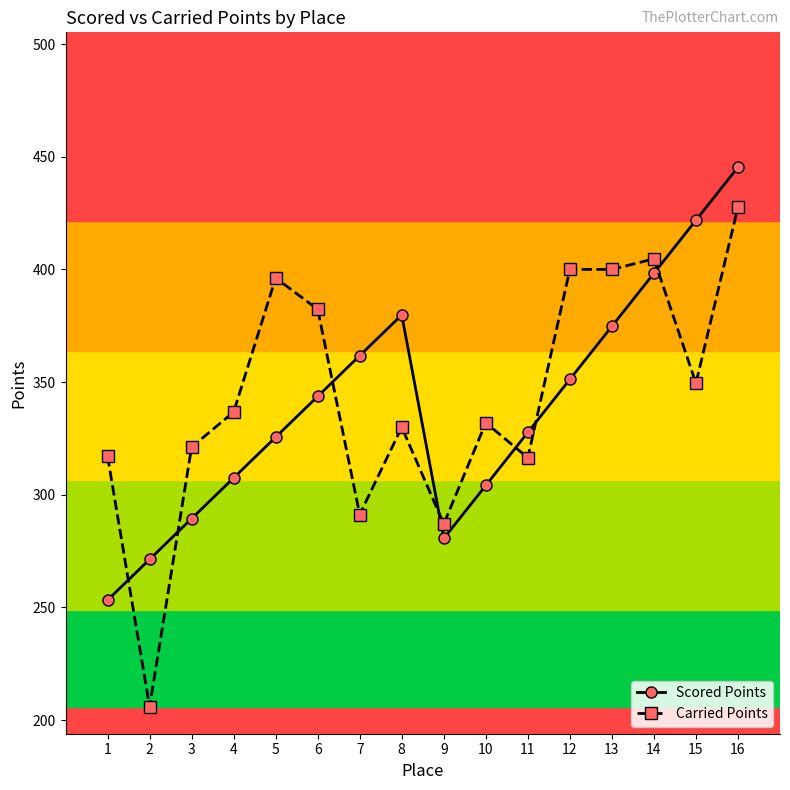

Which series ends up on top after the final intersection of Scored Points and Carried Points?

Scored Points